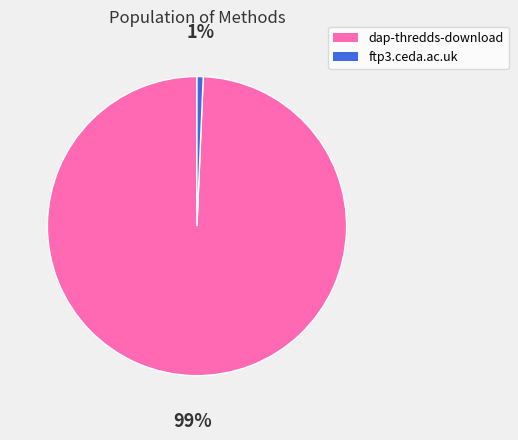

Combined, do ftp3.ceda.ac.uk and dap-thredds-download account for over 50%?

Yes